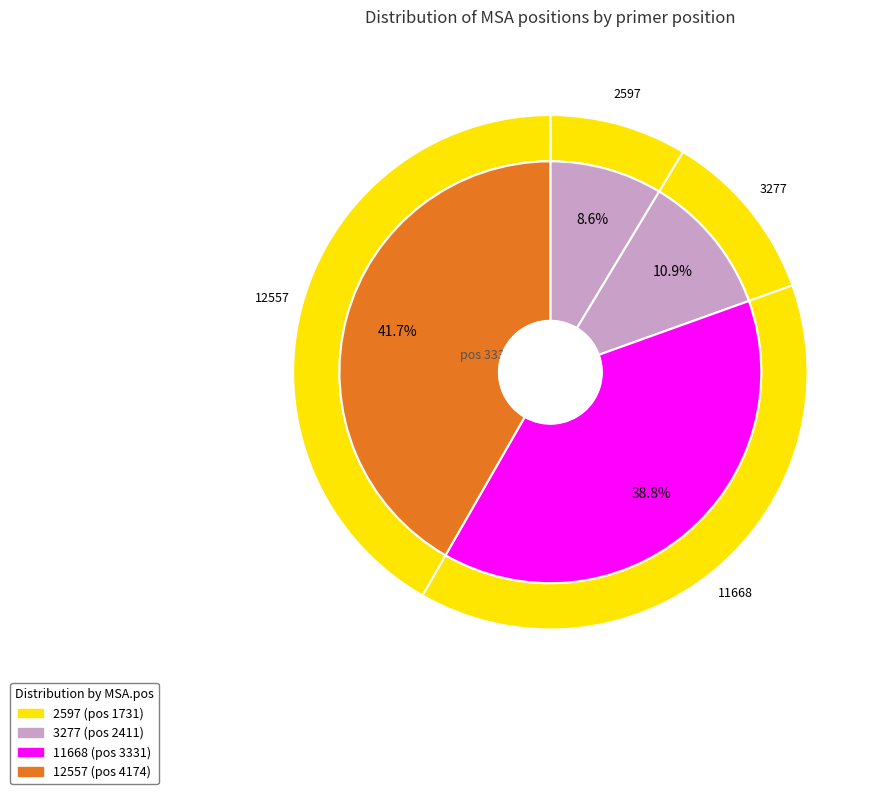

What percentage do 1731 and 2411 together represent?

19.5%